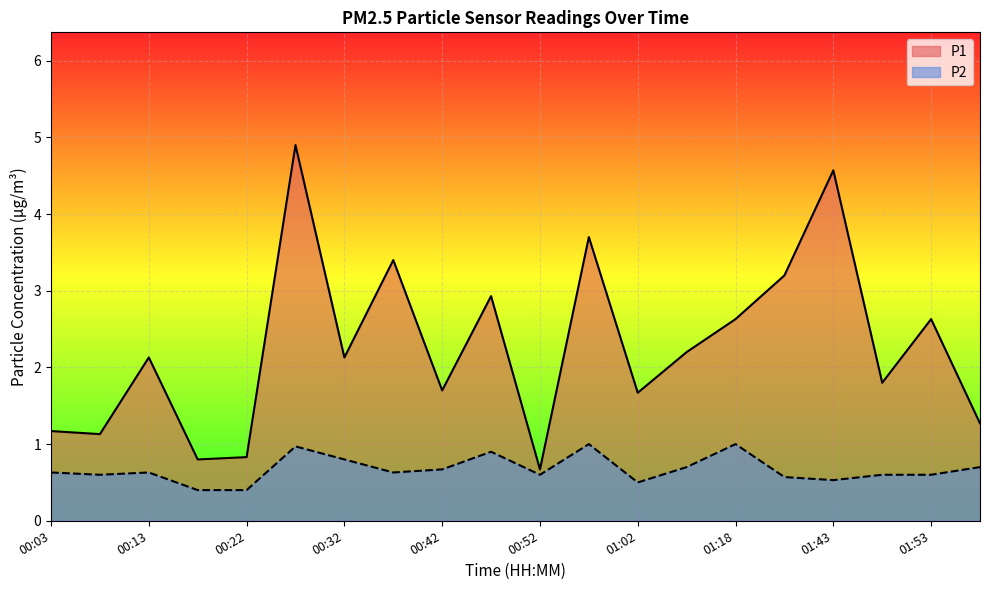

True or false: P1 and P2 cross at least once.

False